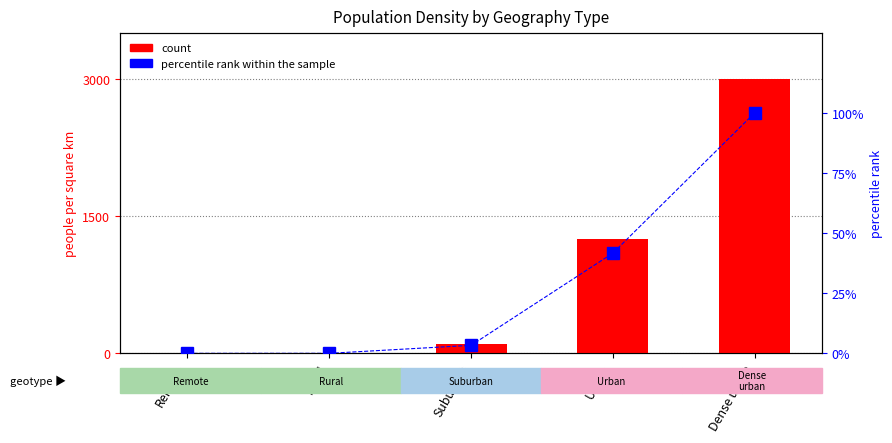

What is the sum of all count values?

4350.2